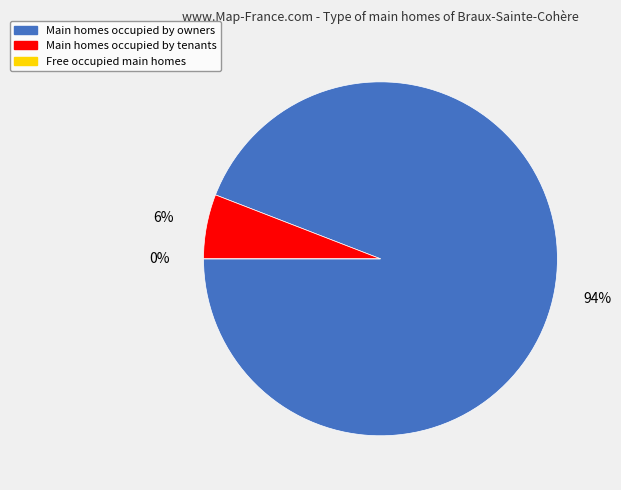

To the nearest percent, what percentage of the pie is Year 1?

94%